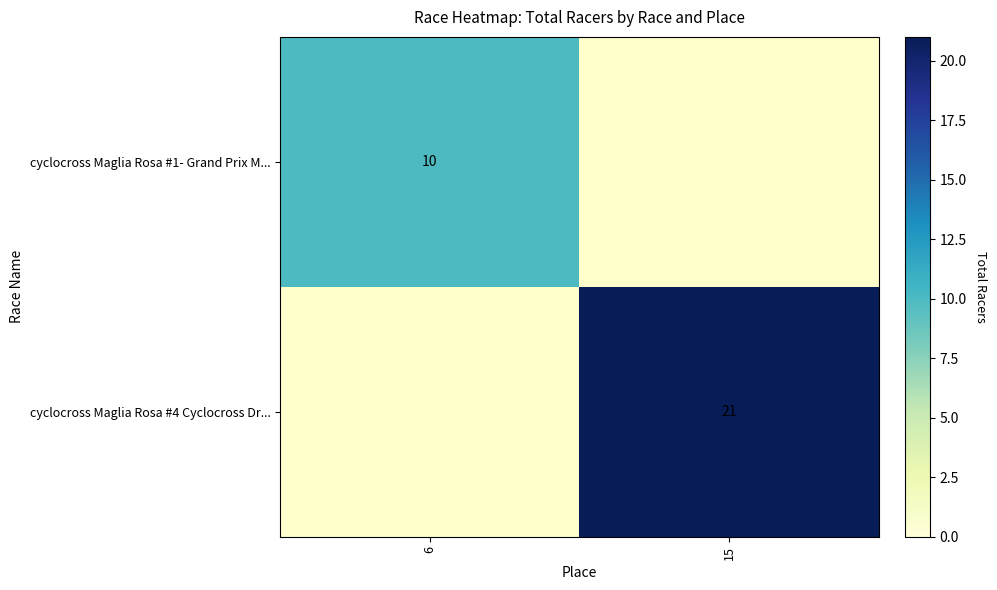

The value of cyclocross Maglia Rosa #1- Grand Prix M... at 6 is 17. True or false?

False